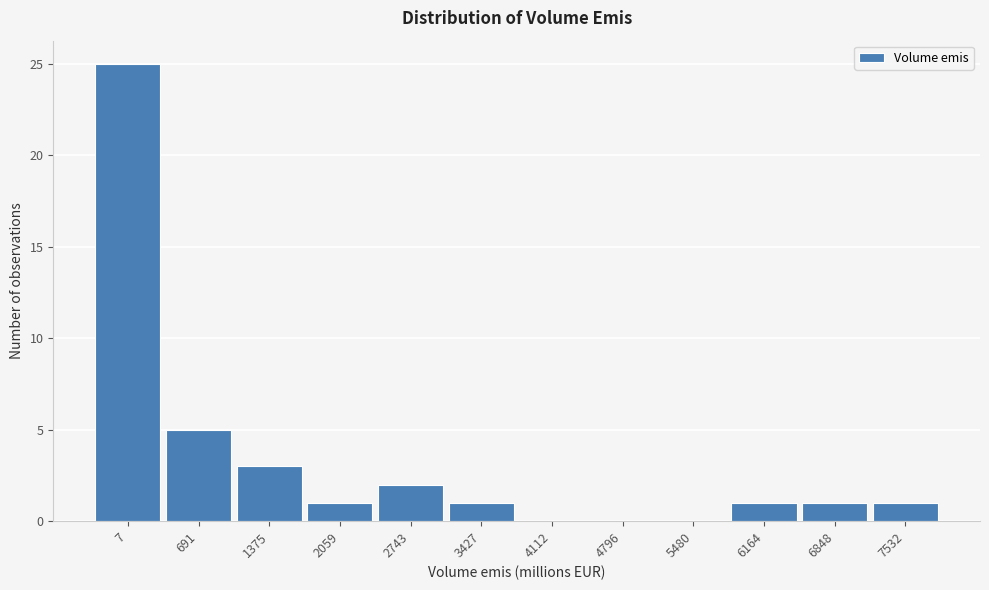

Reading left to right, extract all data points from this chart.

7=25	691=5	1375=3	2059=1	2743=2	3427=1	4112=0	4796=0	5480=0	6164=1	6848=1	7532=1